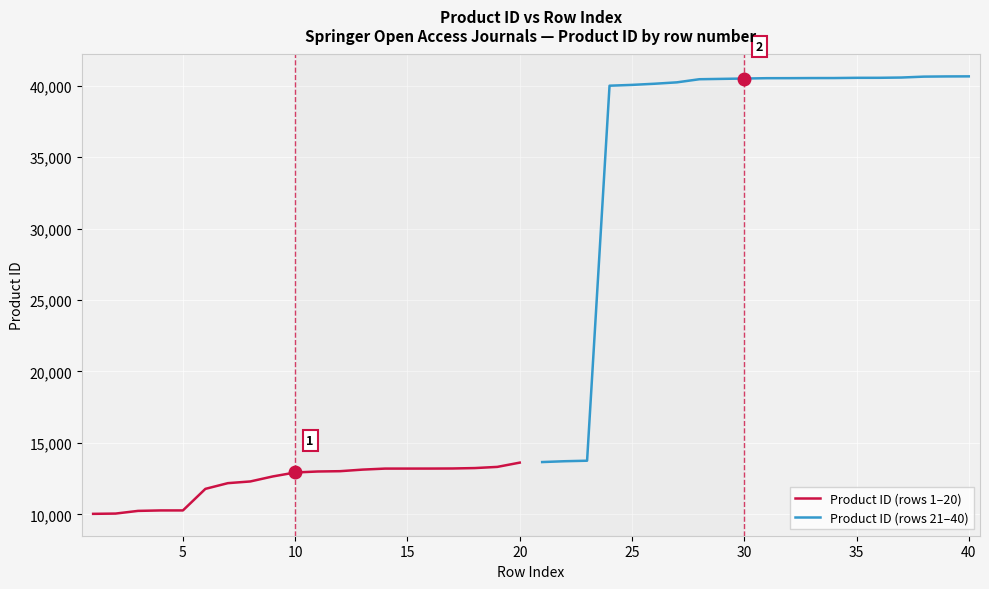

Which series has the largest total across all categories?

Product ID (rows 21–40)